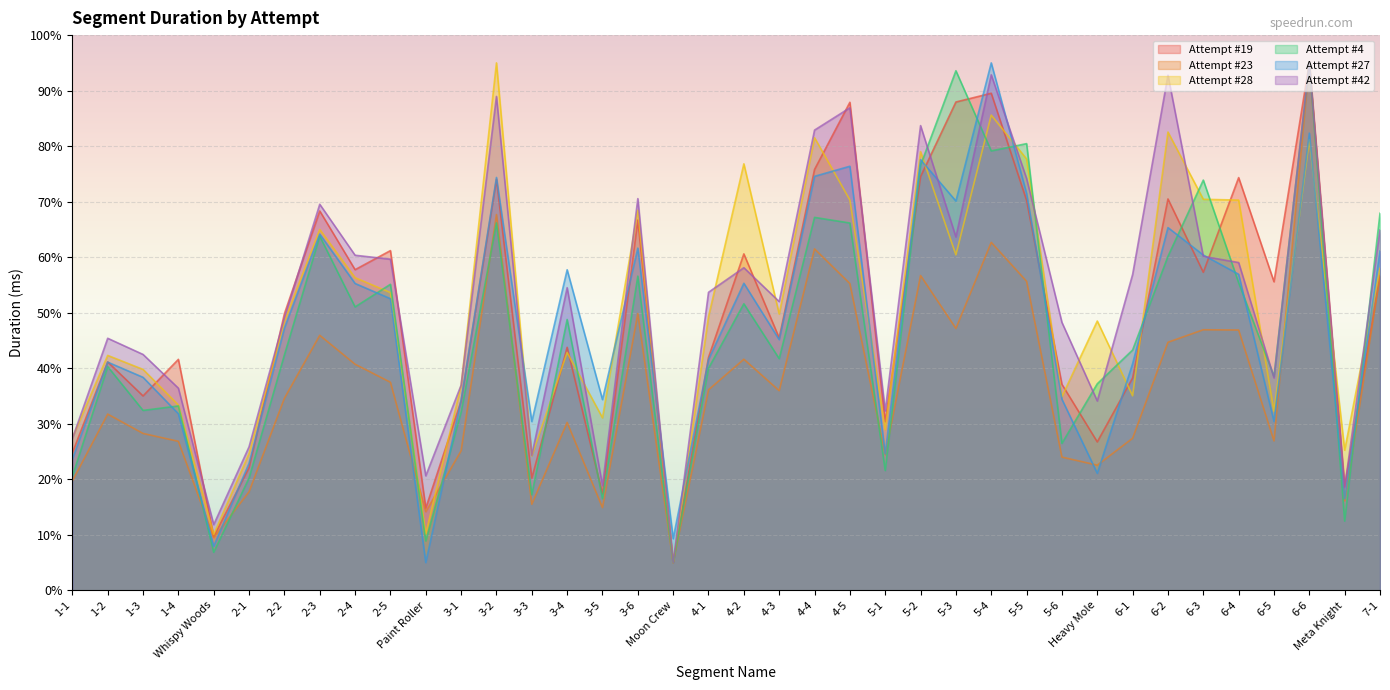

What is the minimum value for Attempt #23?

5.0